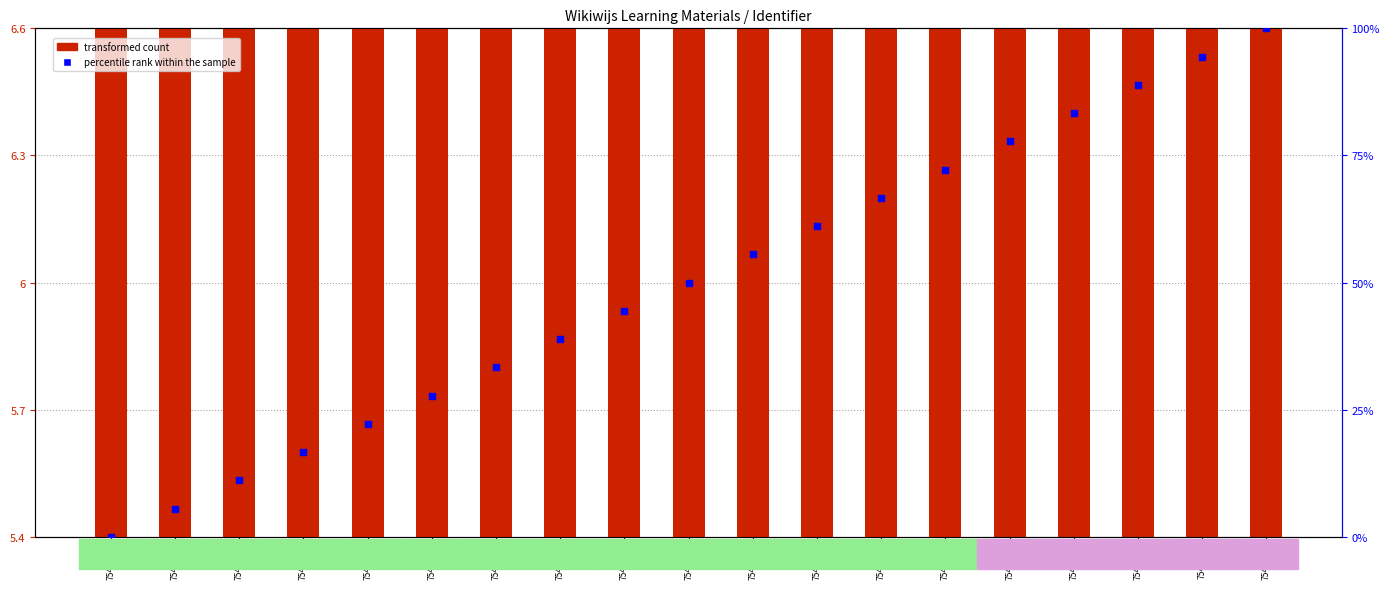

List the labels in order of value, smallest first.

7545732, 7545734, 7545746, 7545747, 7545757, 7545763, 7545765, 7545766, 7545768, 7545769, 7545779, 7545788, 7545790, 7545791, 7545793, 7545794, 7545804, 7545810, 7545812